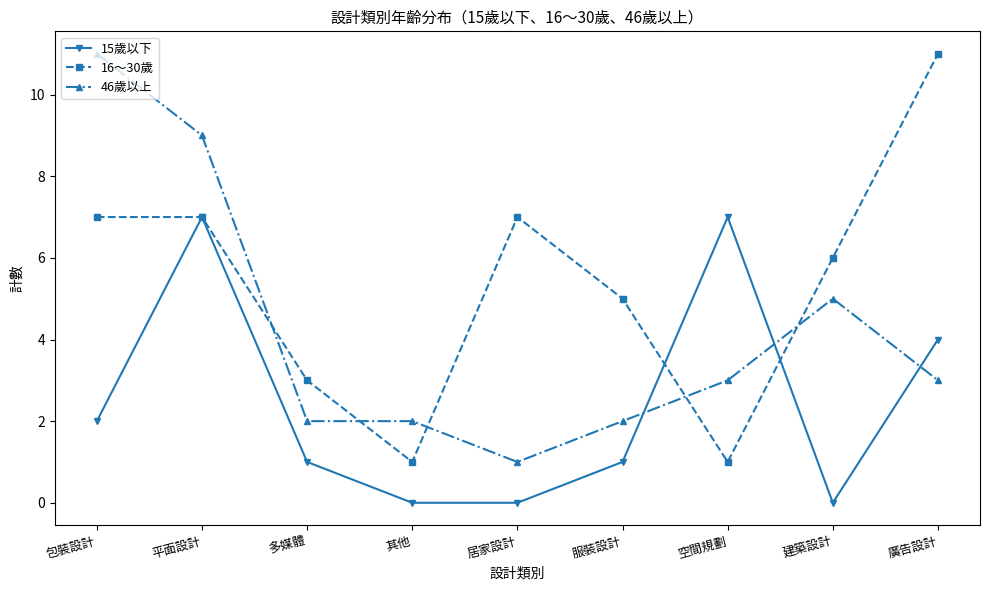

In 16～30歲, how many points are lower than both neighbors (excluding endpoints)?

2